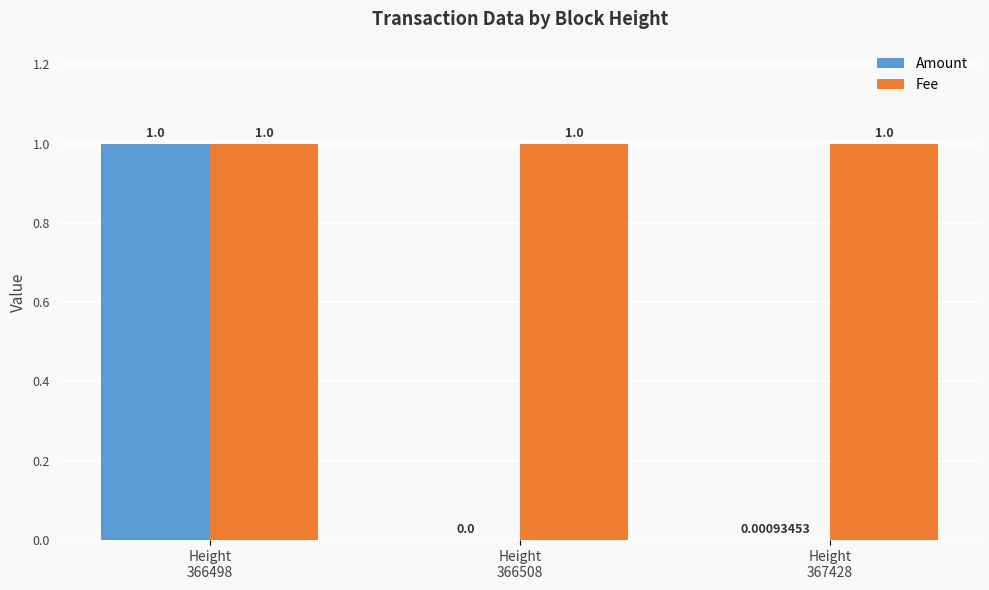

What is the average value of the Amount series?

0.3